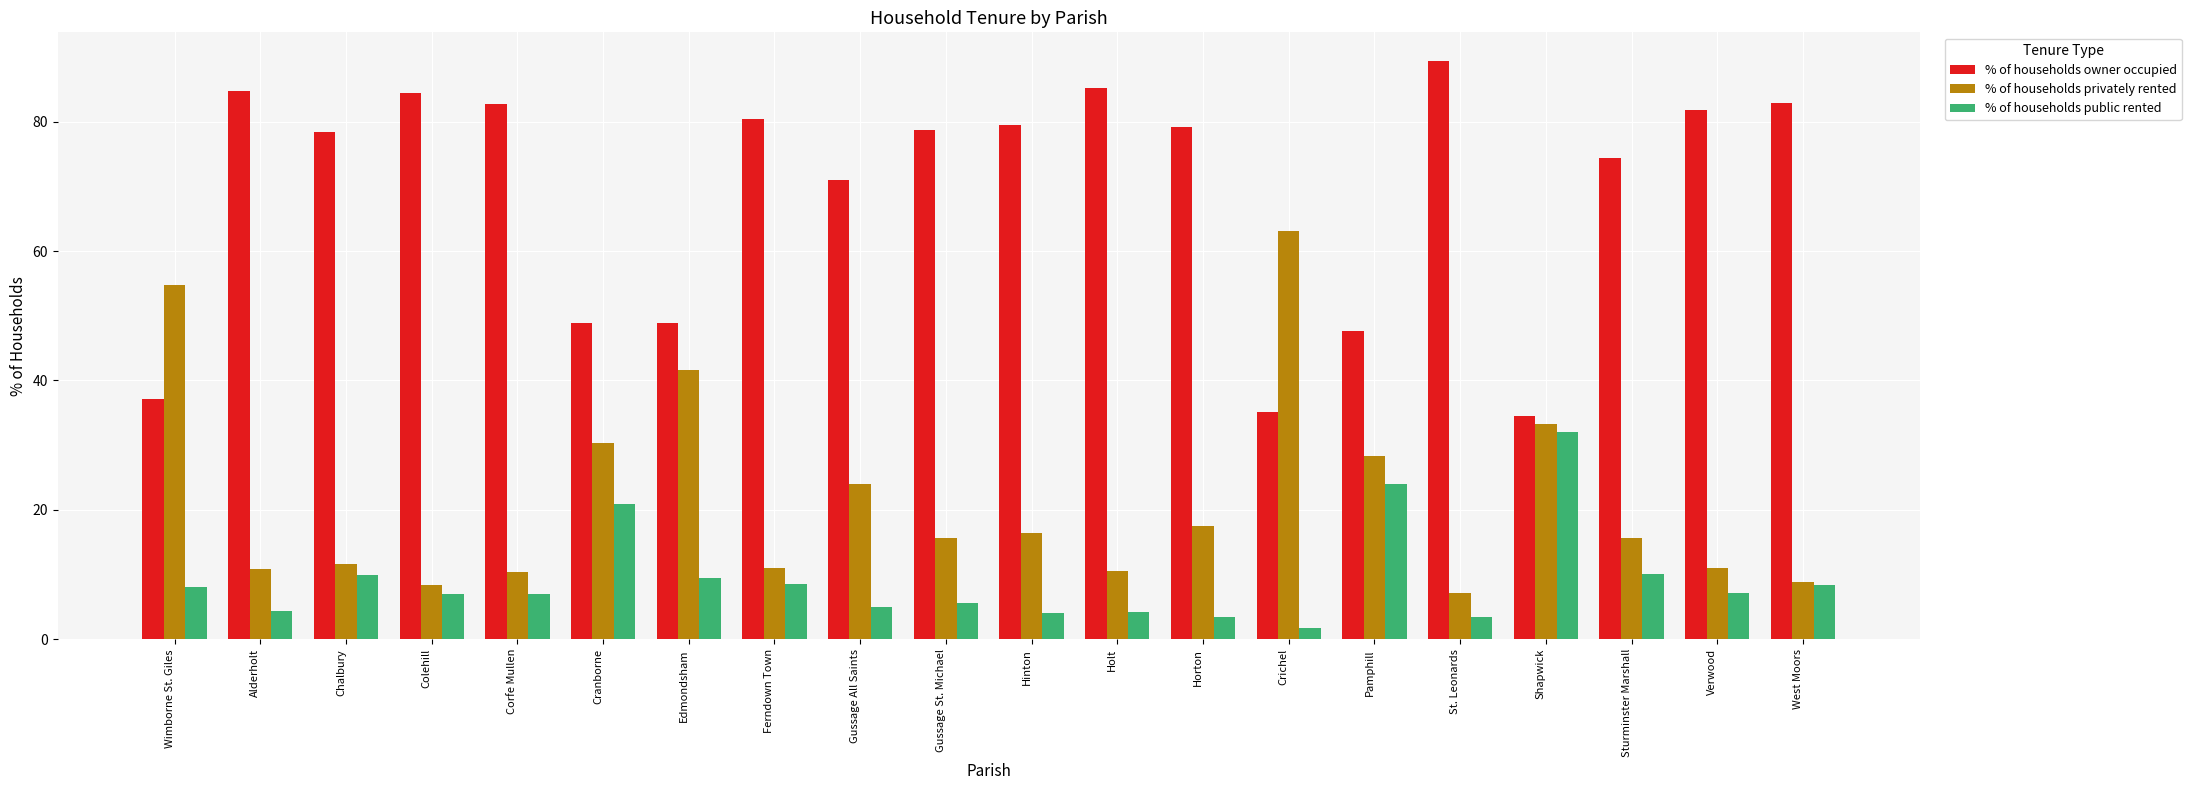

At Wimborne St. Giles, list the series in order from largest to smallest.

% of households privately rented, % of households owner occupied, % of households public rented